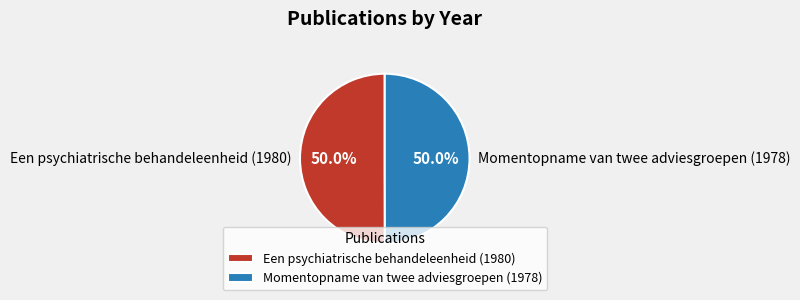

Is it true that Een psychiatrische behandeleenheid (1980) is 50% of the pie?

True